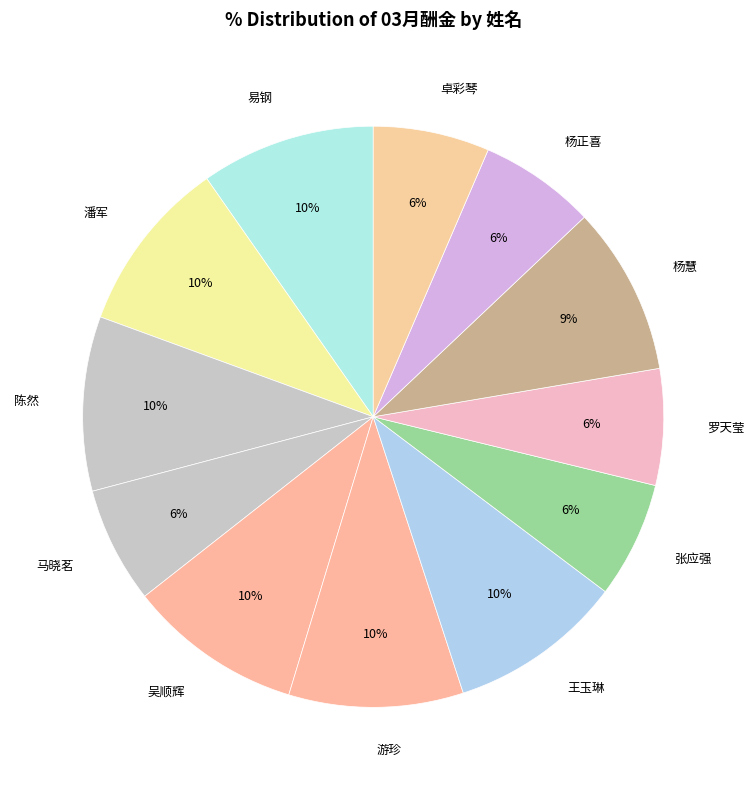

How many slices are in this pie chart?

12